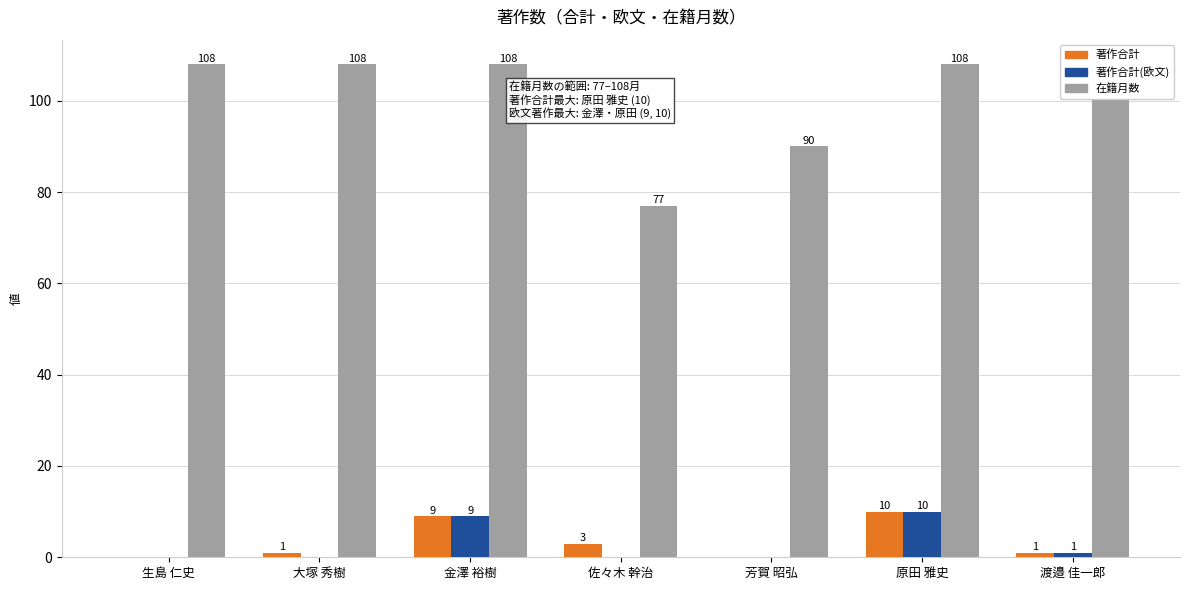

Which series has the largest range (max minus min)?

在籍月数